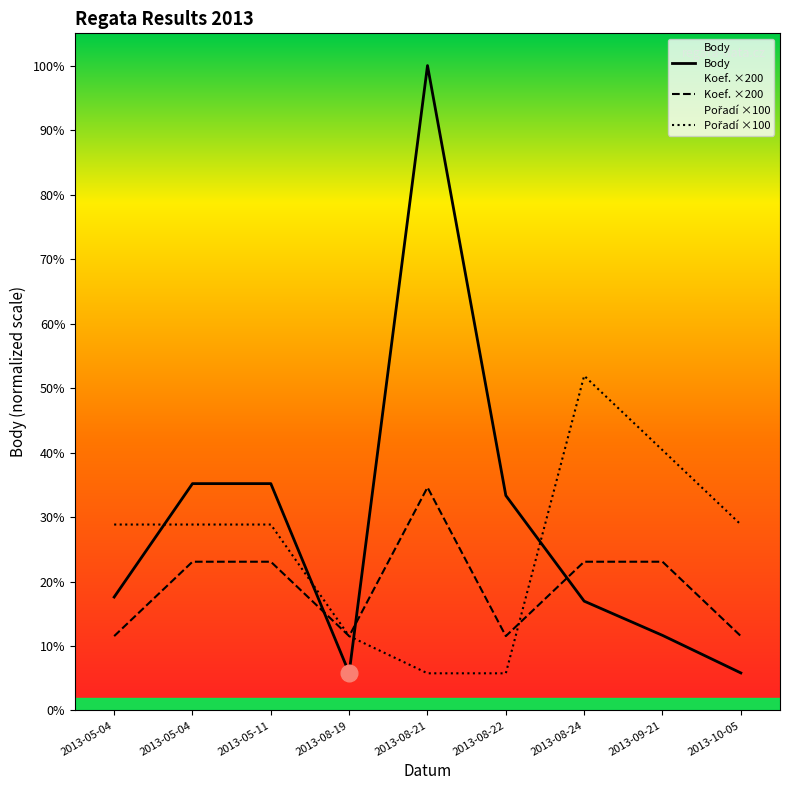

Count the Pořadí values in the range 200 to 500.

5